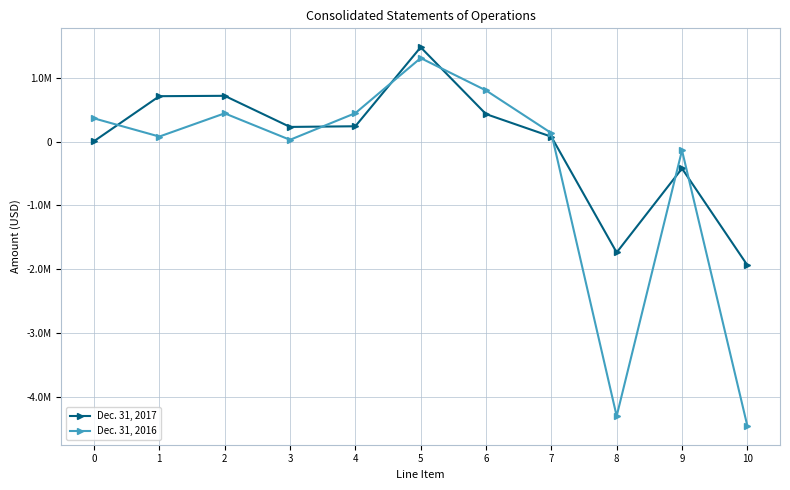

What are all the series names shown in the legend?

Dec. 31, 2017, Dec. 31, 2016